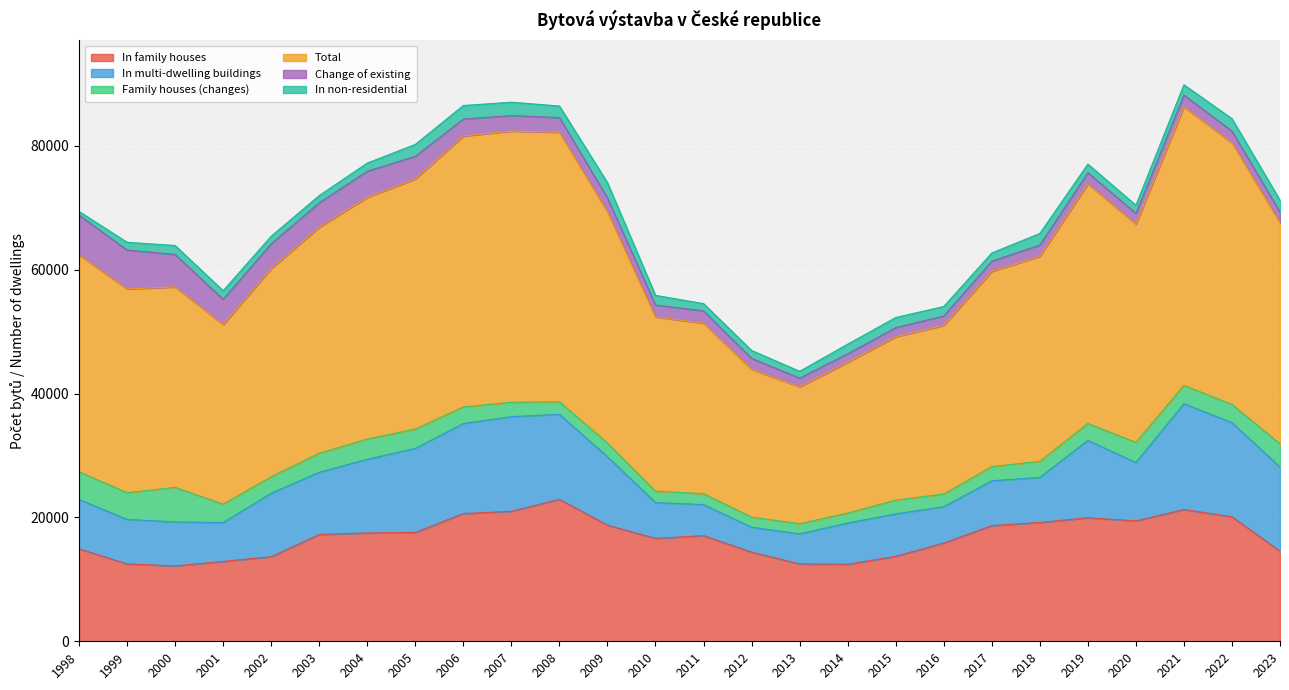

The value of Family houses (changes) at 2007 is 1236. True or false?

False